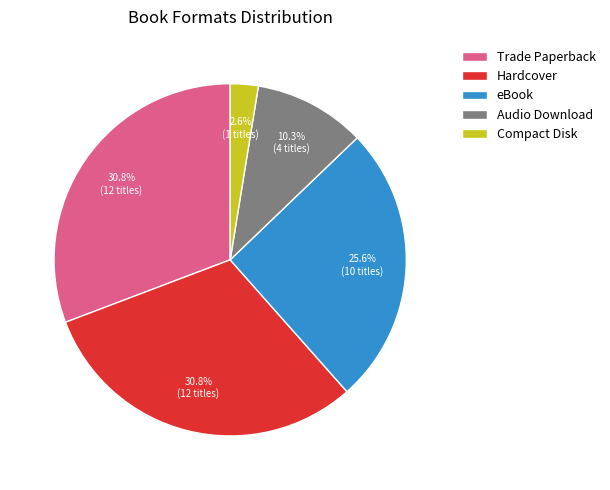

Is there a majority slice in this chart?

No